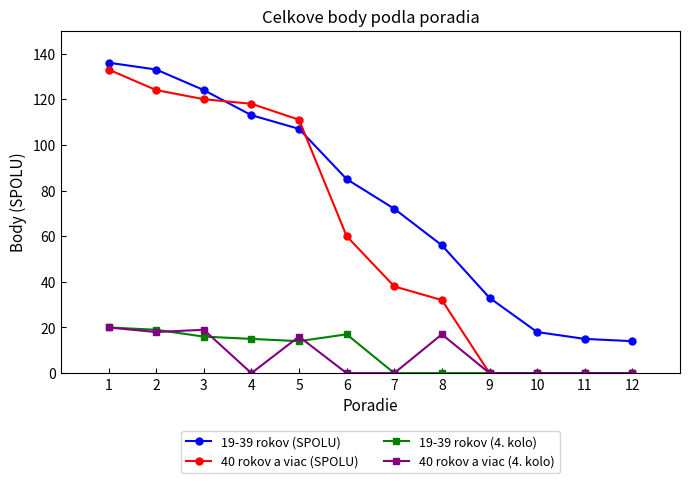

What is the difference between the maximum and minimum values in the 40 rokov a viac (4. kolo) series?

20